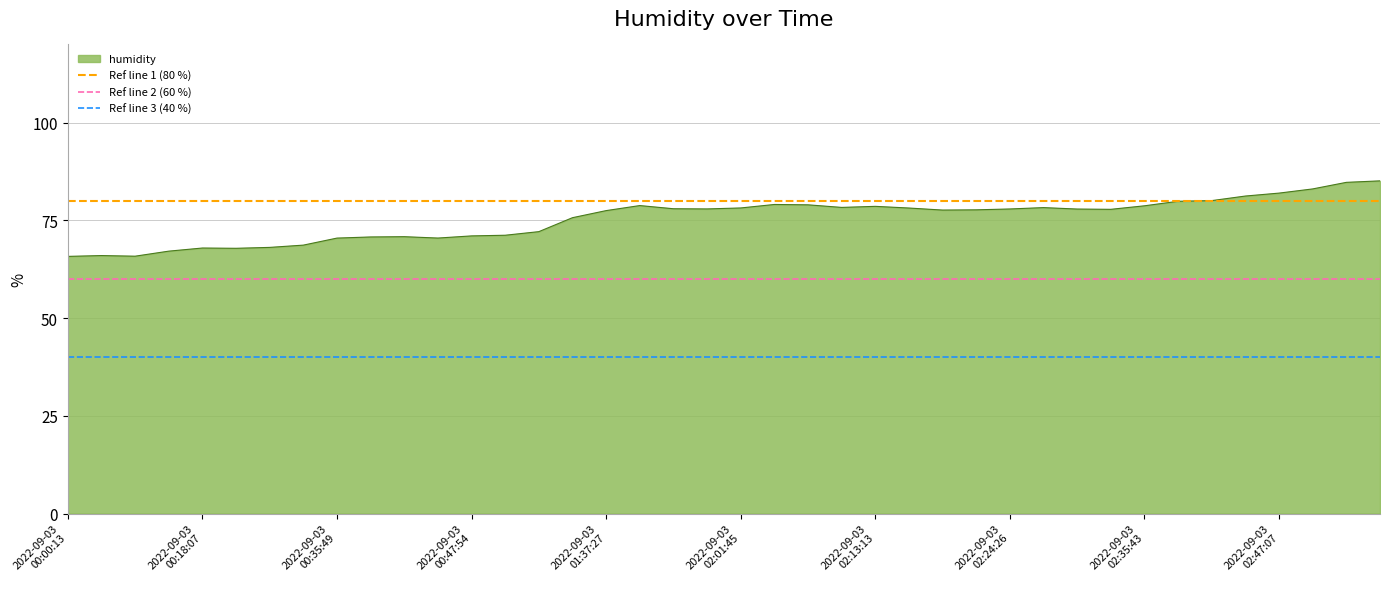

What is the highest value of the humidity series?

85.1